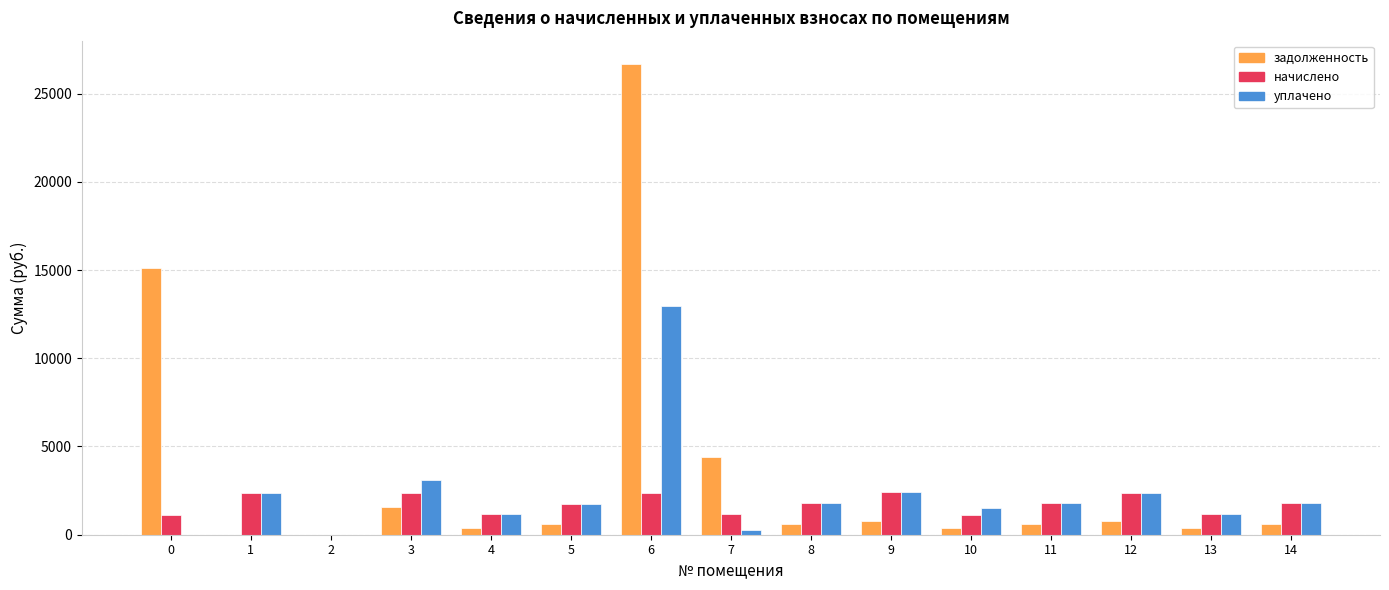

Which series has the widest spread of values?

задолженность